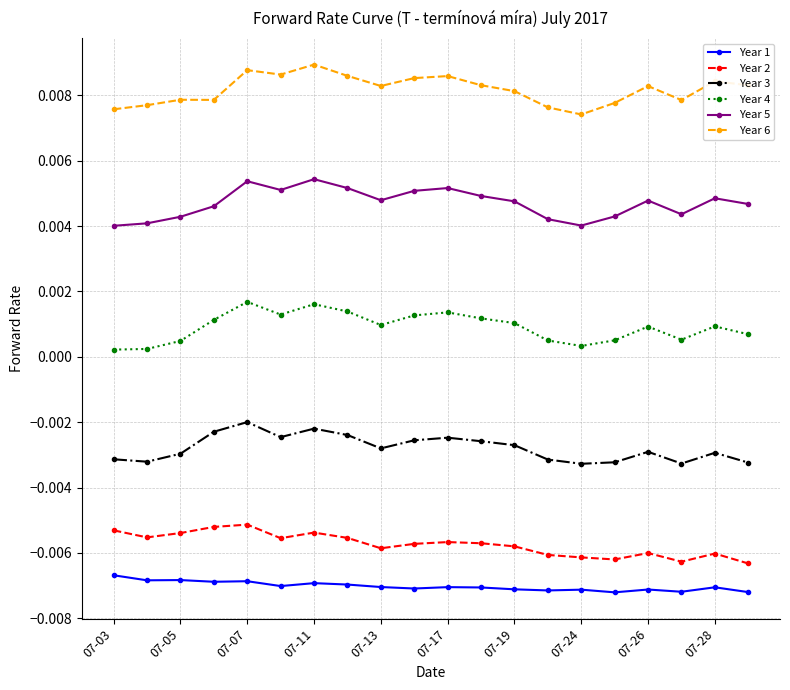

True or false: Year 5 and Year 3 intersect in this chart.

False